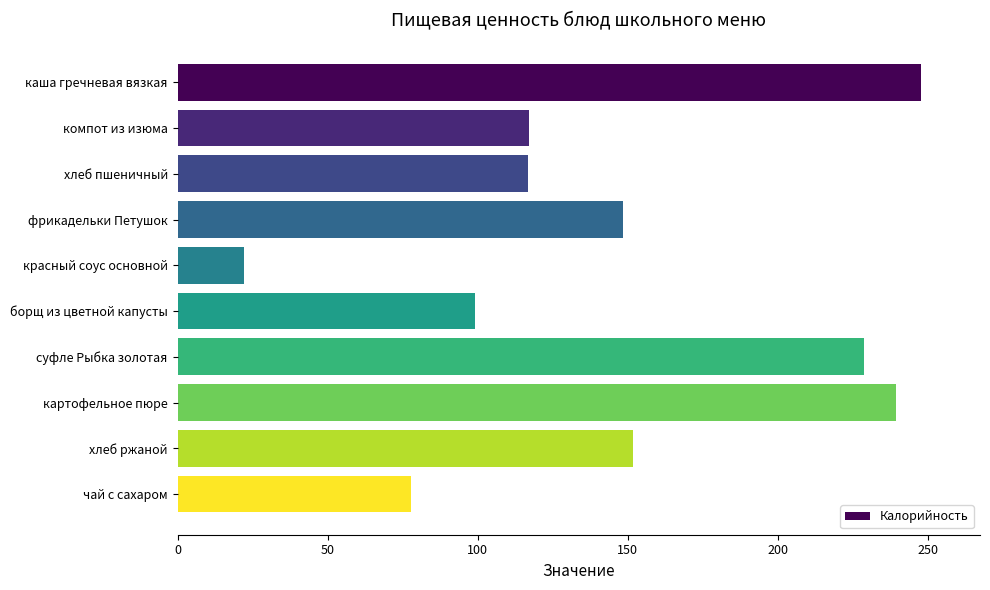

Where is the data nearest to the value 134?

фрикадельки Петушок